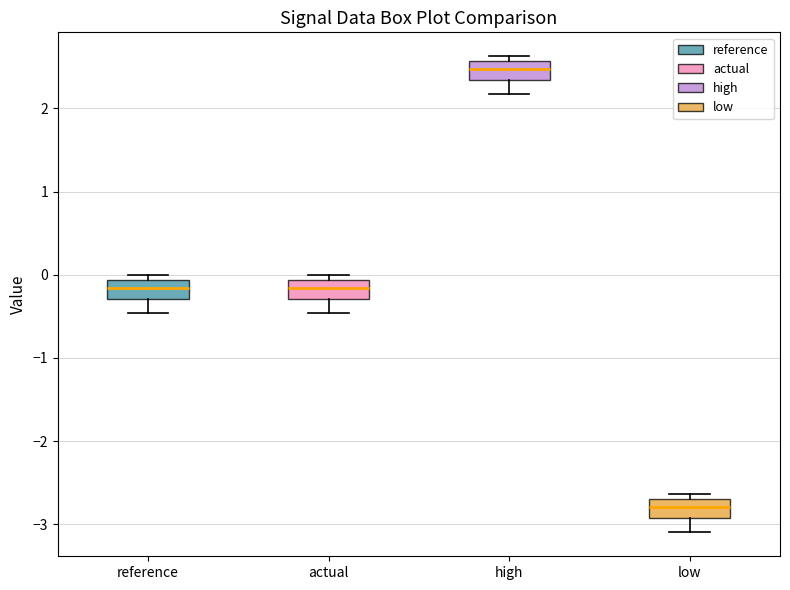

Reading left to right, read every box against the y-axis: the position of its median line, the range the box covers, and the ends of its whiskers. The values are not printed on the chart, so give them approximately, as read against the axis.

reference: median -0.2, box -0.3 to -0.1, whiskers -0.5 to 0.0
actual: median -0.2, box -0.3 to -0.1, whiskers -0.5 to 0.0
high: median 2.5, box 2.3 to 2.6, whiskers 2.2 to 2.6 (just above the box's upper edge)
low: median -2.8, box -2.9 to -2.7, whiskers -3.1 to -2.6